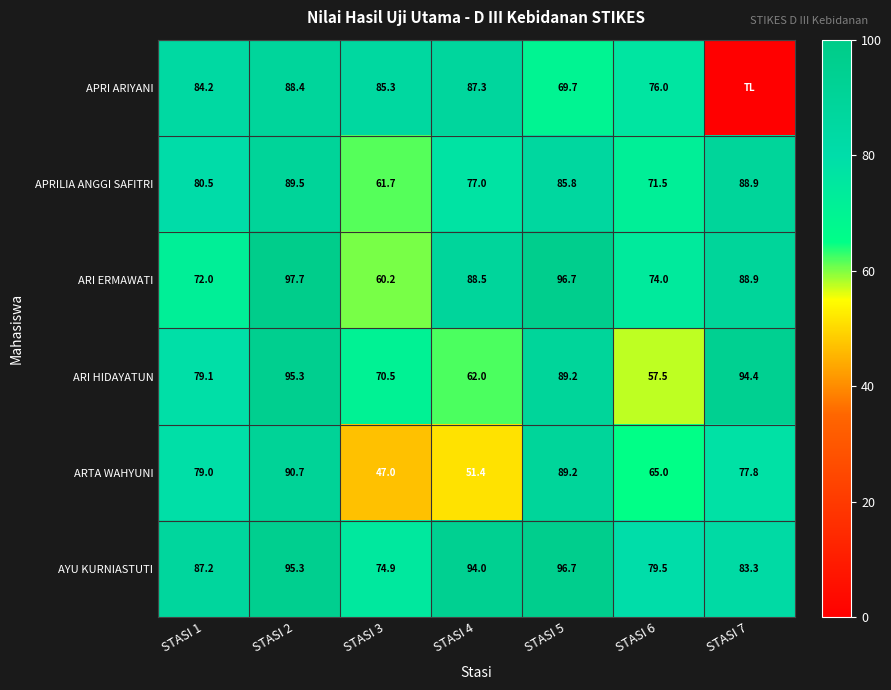

Between STASI 1 and STASI 6, which series saw the biggest shift?

ARI HIDAYATUN